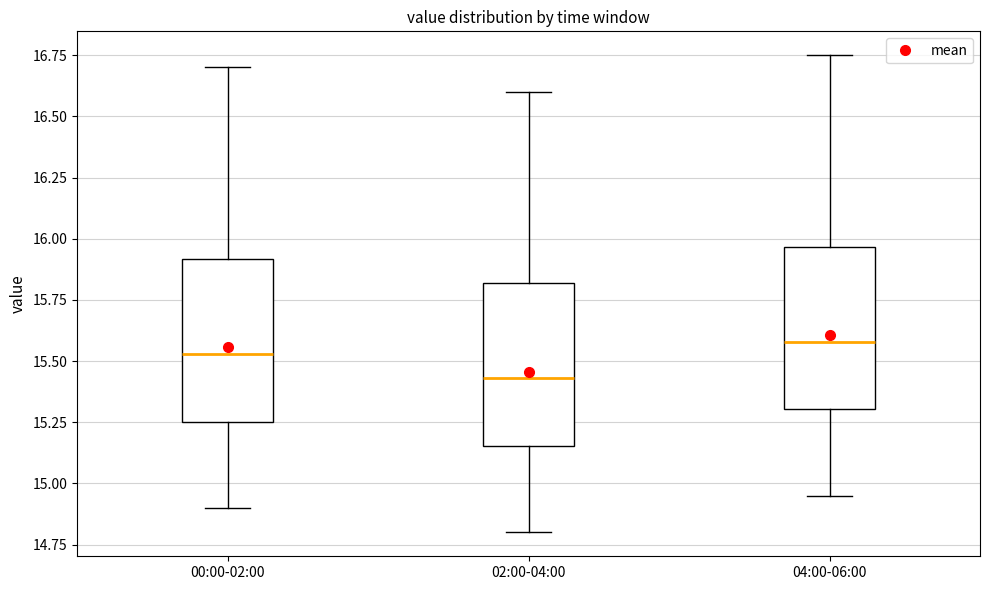

Reading left to right, transcribe this box plot: for each box, give where its median line is, the range the box spans, and where its two whiskers end, as read against the y-axis. The values are not printed on the chart, so give them approximately, as read against the axis.

00:00-02:00: median 15.55, box 15.25 to 15.90, whiskers 14.90 to 16.70
02:00-04:00: median 15.45, box 15.15 to 15.80, whiskers 14.80 to 16.60
04:00-06:00: median 15.60, box 15.30 to 15.95, whiskers 14.95 to 16.75